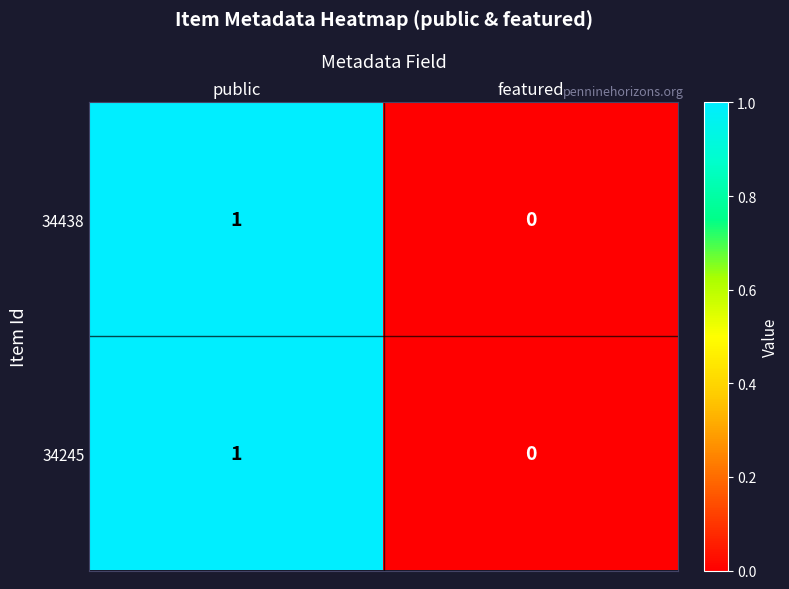

Is it true that 34245 equals -1 at featured?

False